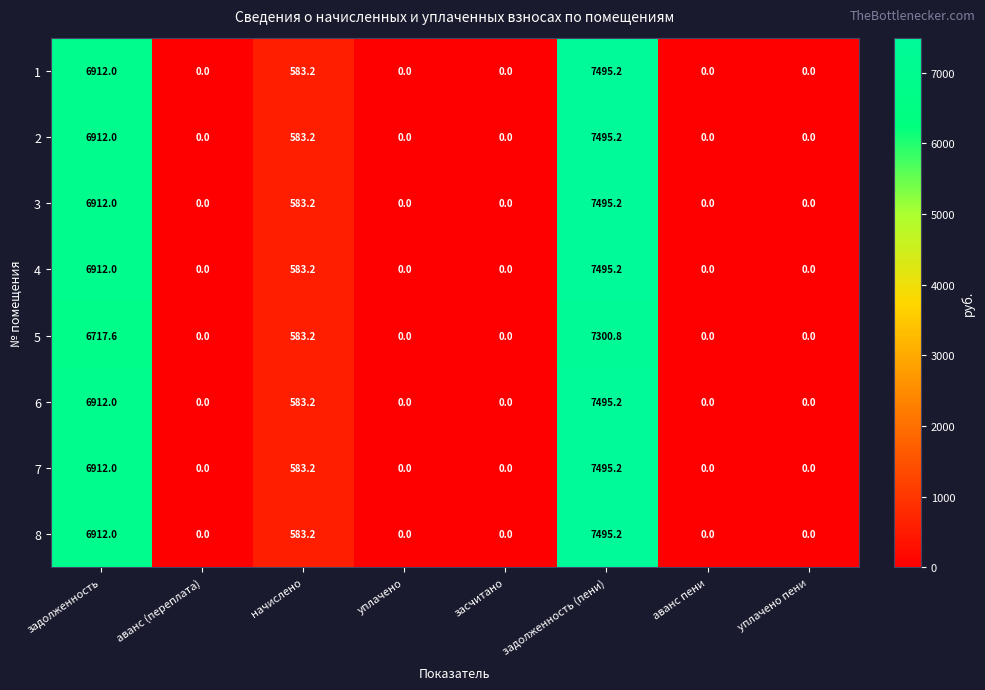

What is the average value of the 7 series?

1873.8